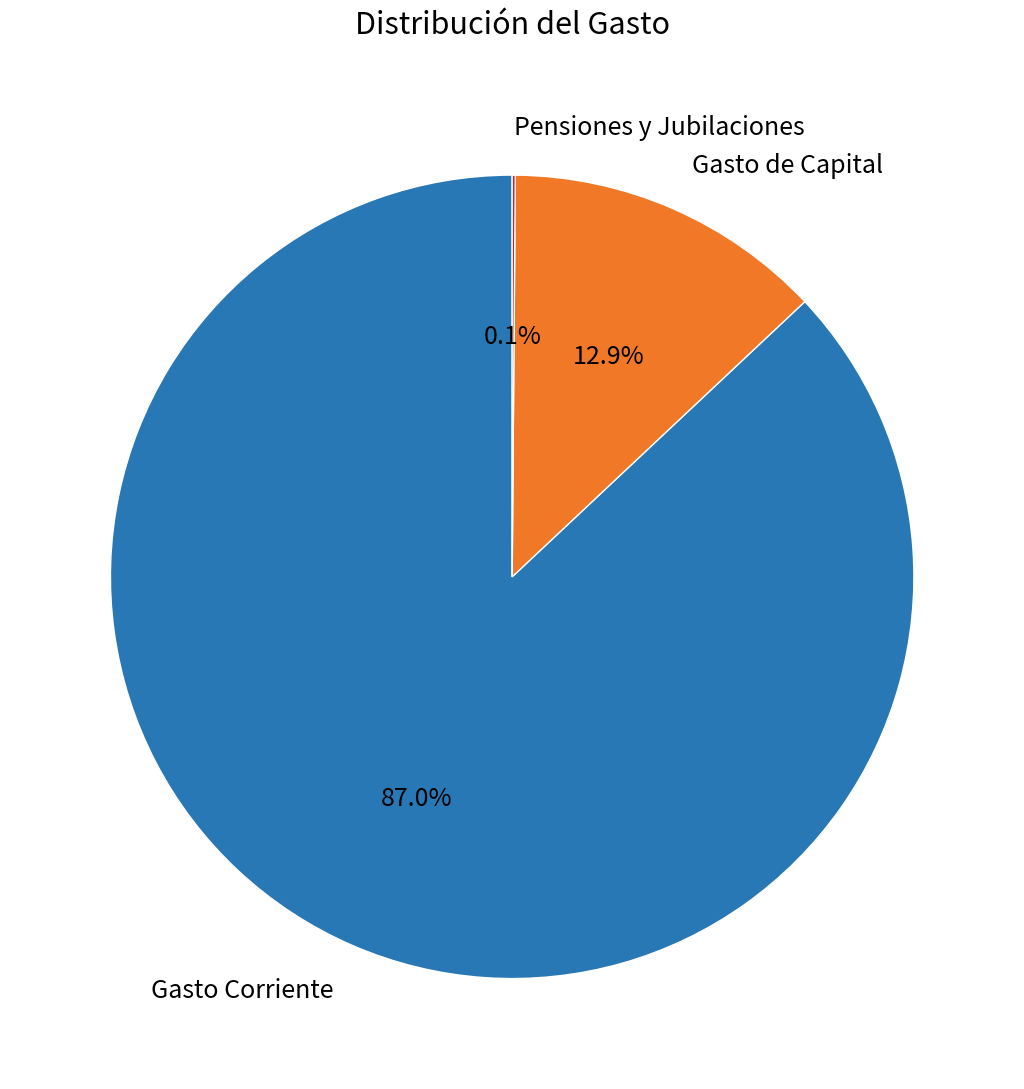

What is the largest slice in the pie chart?

Gasto Corriente